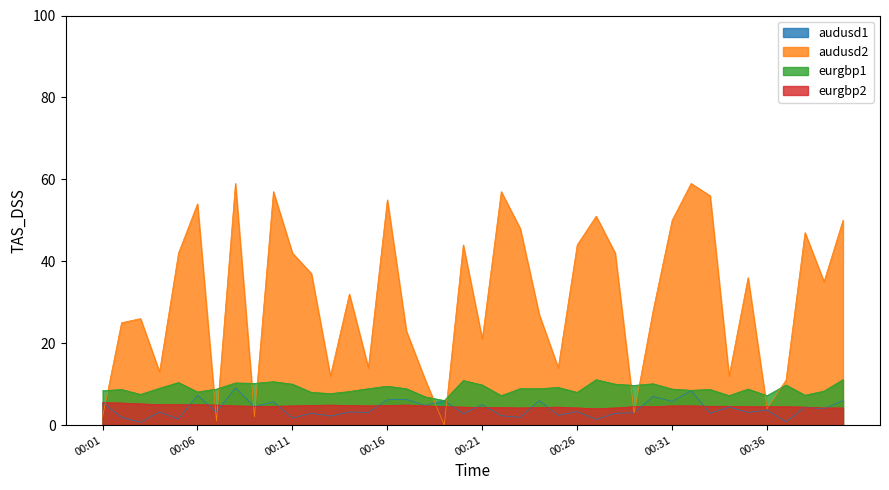

Count the number of categories in the chart.

40